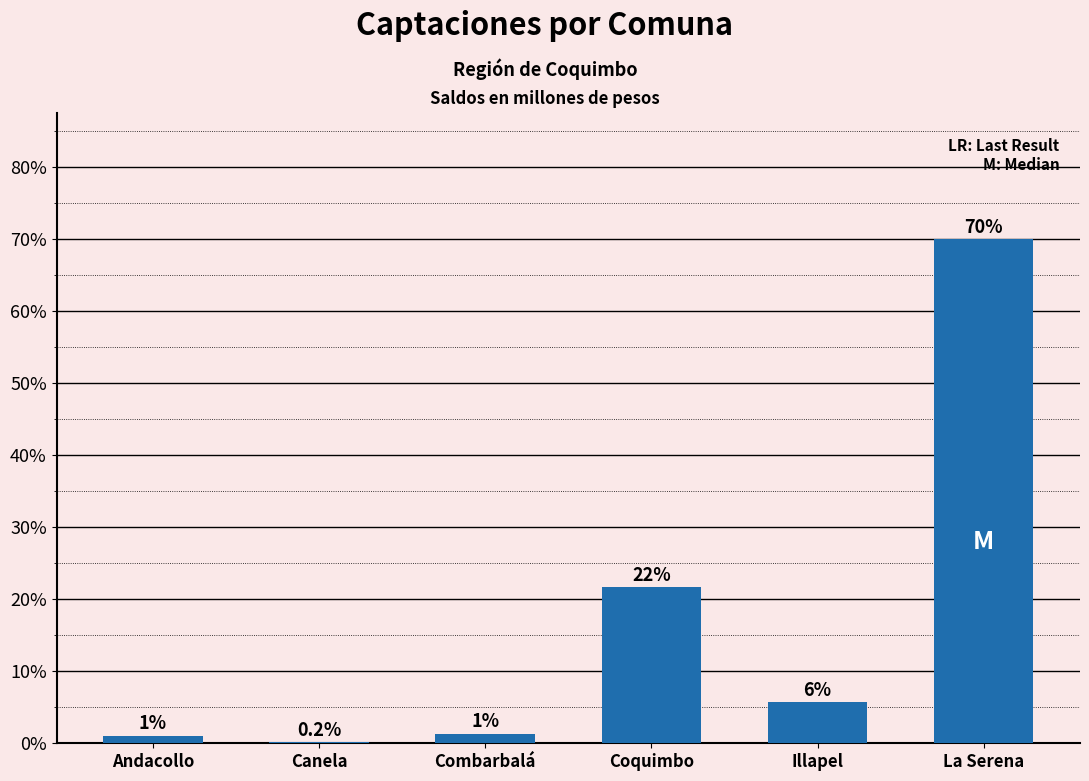

What is the difference between the maximum and minimum values?

69.8